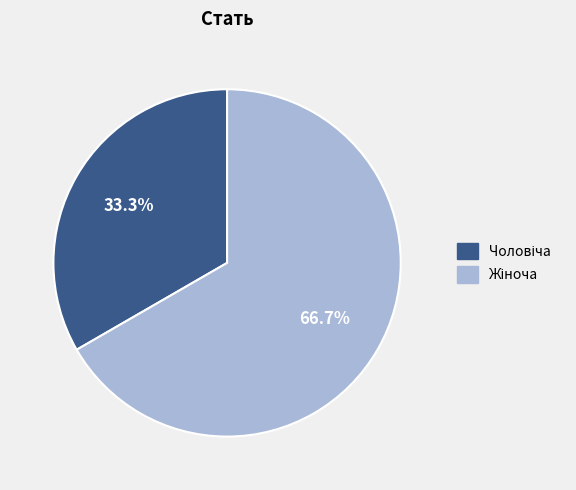

Is there a majority slice in this chart?

Yes